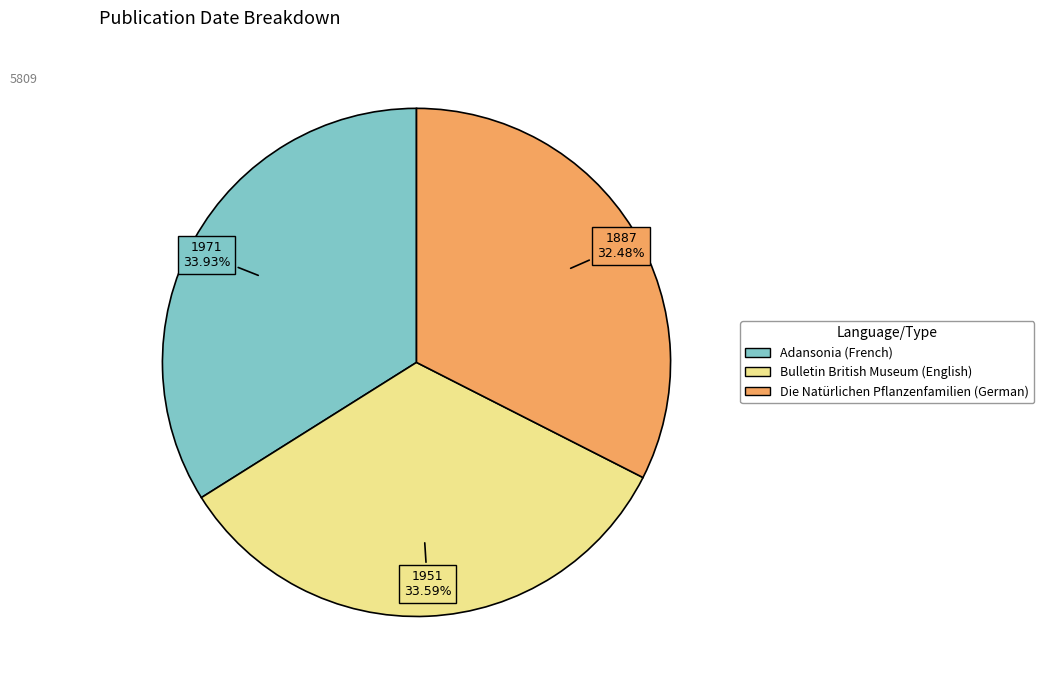

Which slice is the smallest?

Die Natürlichen Pflanzenfamilien (German)